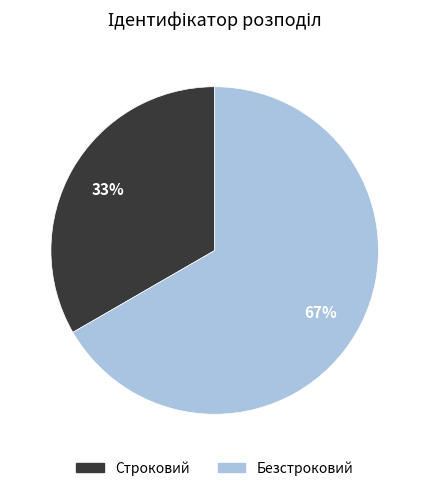

Which category has the smallest portion of the pie?

Строковий